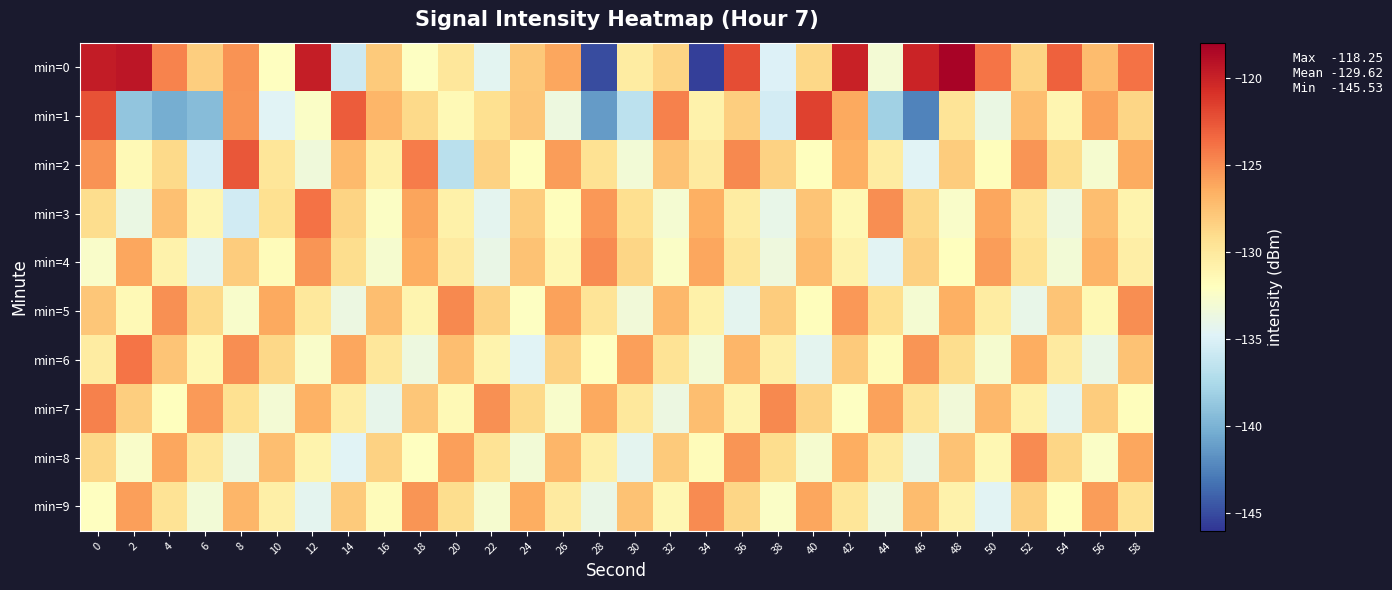

What is the total value across all series at 56?

-1291.5